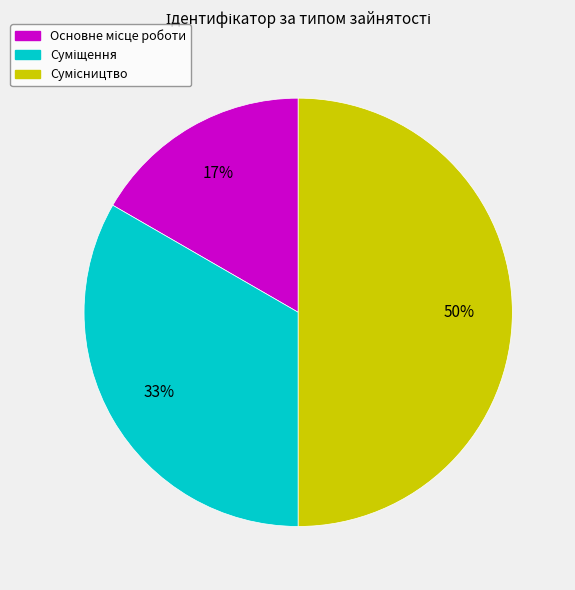

To the nearest percent, what is the average slice percentage?

33%